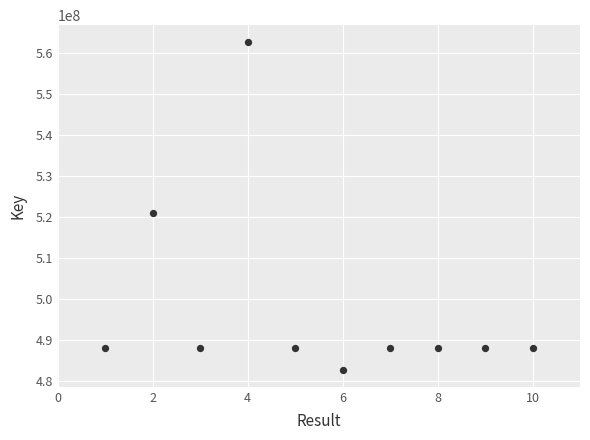

What Y value in the scatter plot is closest to 522732202?

520997787